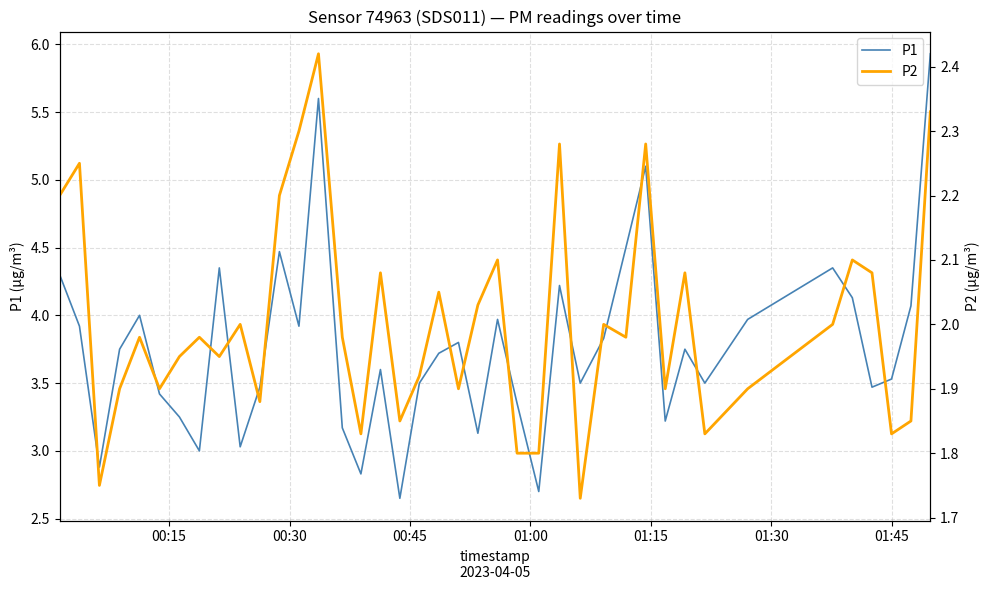

How many values in the P1 series are below 3?

4